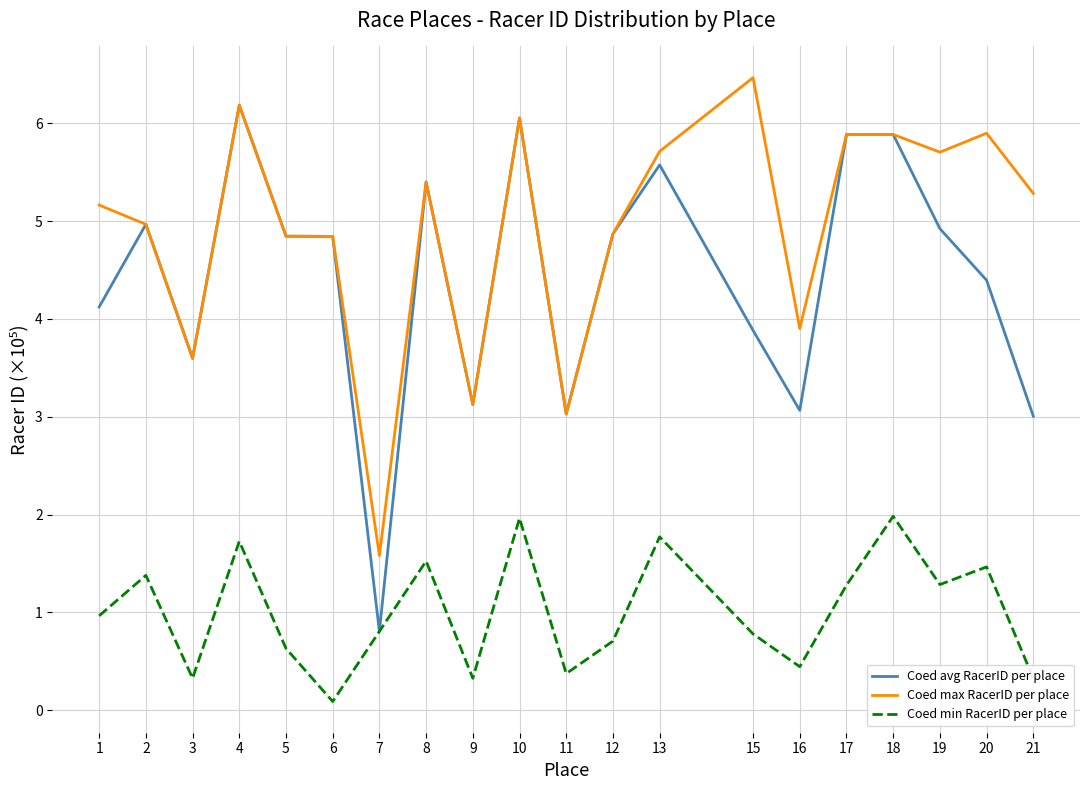

How many lines are shown in the chart?

3